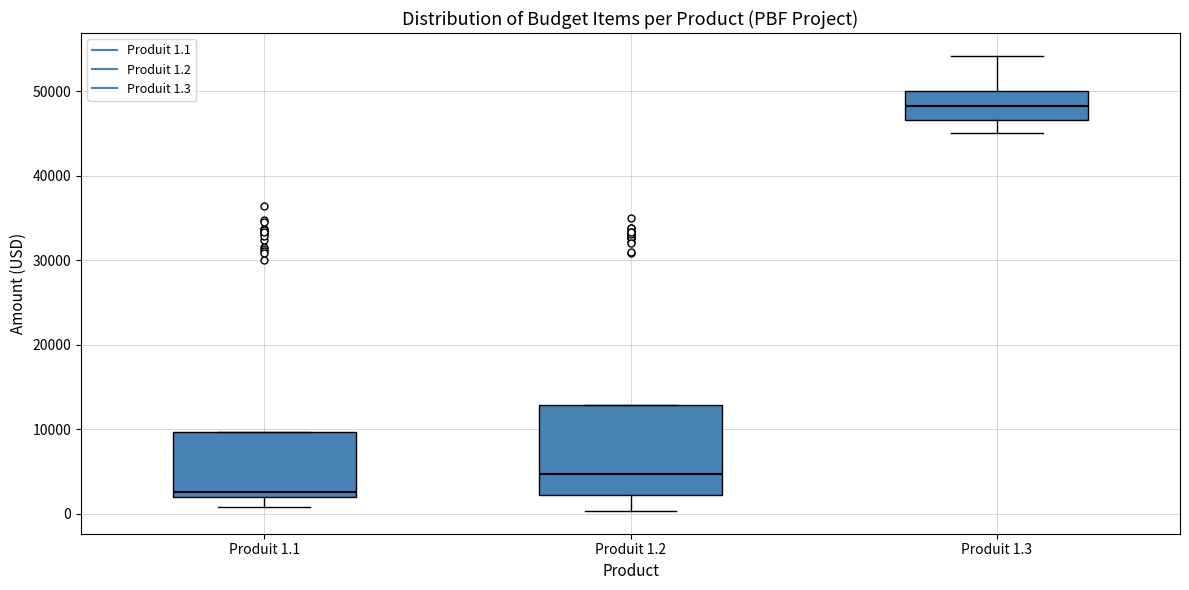

Reading left to right, transcribe this box plot: for each box, give where its median line is, the range the box spans, and where its two whiskers end, as read against the y-axis. The values are not printed on the chart, so give them approximately, as read against the axis.

Produit 1.1: median 3000, box 2000 to 10000, whiskers 1000 to 10000
Produit 1.2: median 5000, box 2000 to 13000, whiskers 0 to 13000
Produit 1.3: median 48000, box 47000 to 50000, whiskers 45000 to 54000